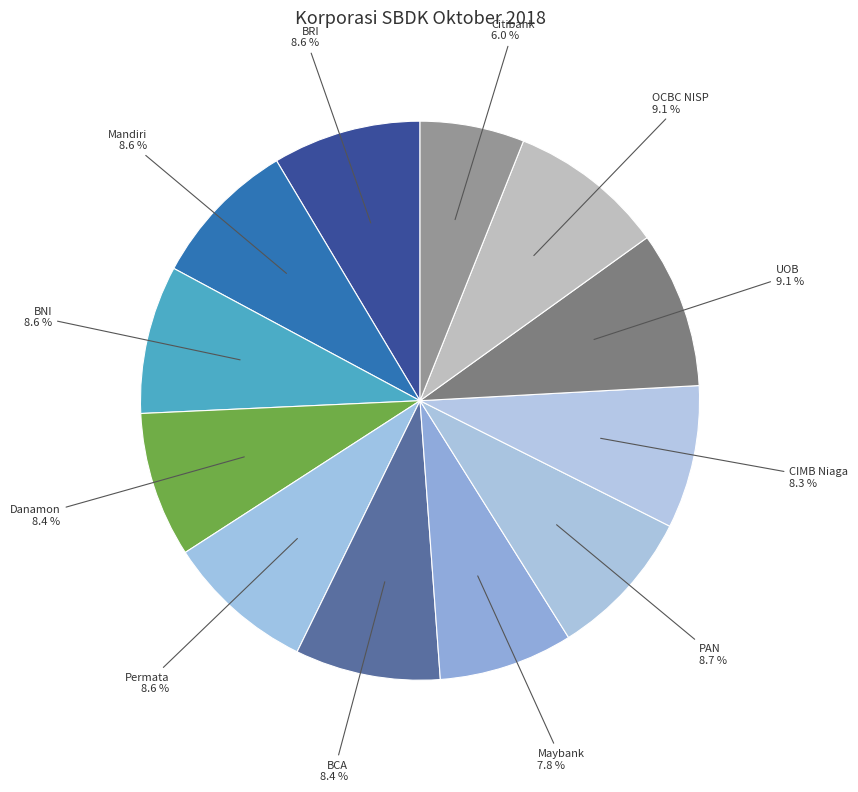

What is the smallest slice in the pie chart?

Citibank